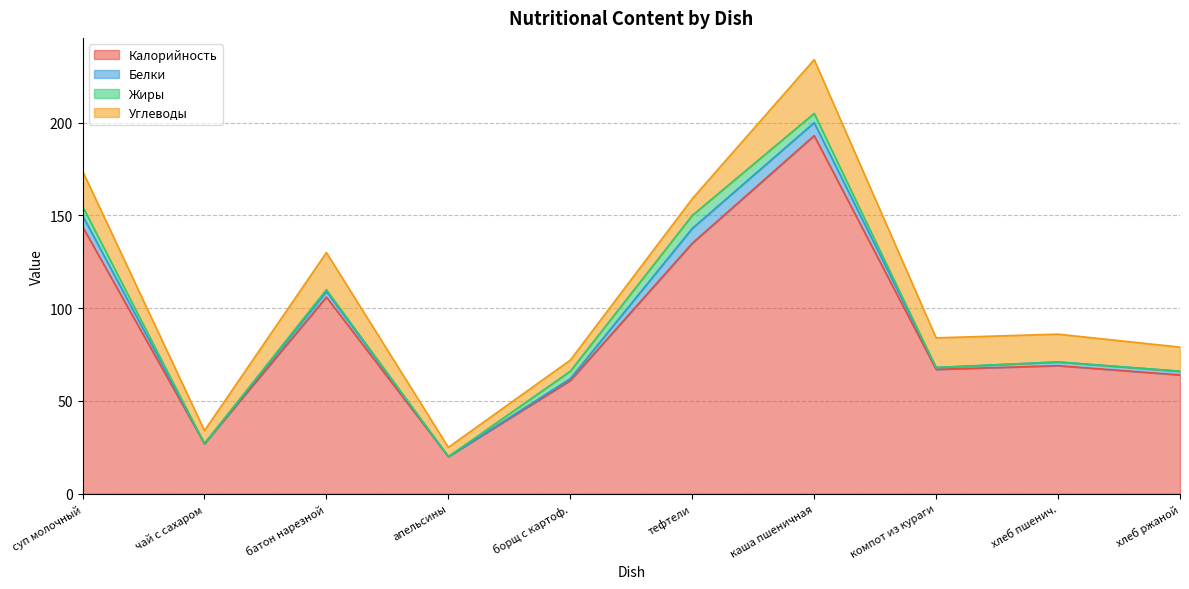

What is the difference between the maximum and minimum values in the Калорийность series?

173